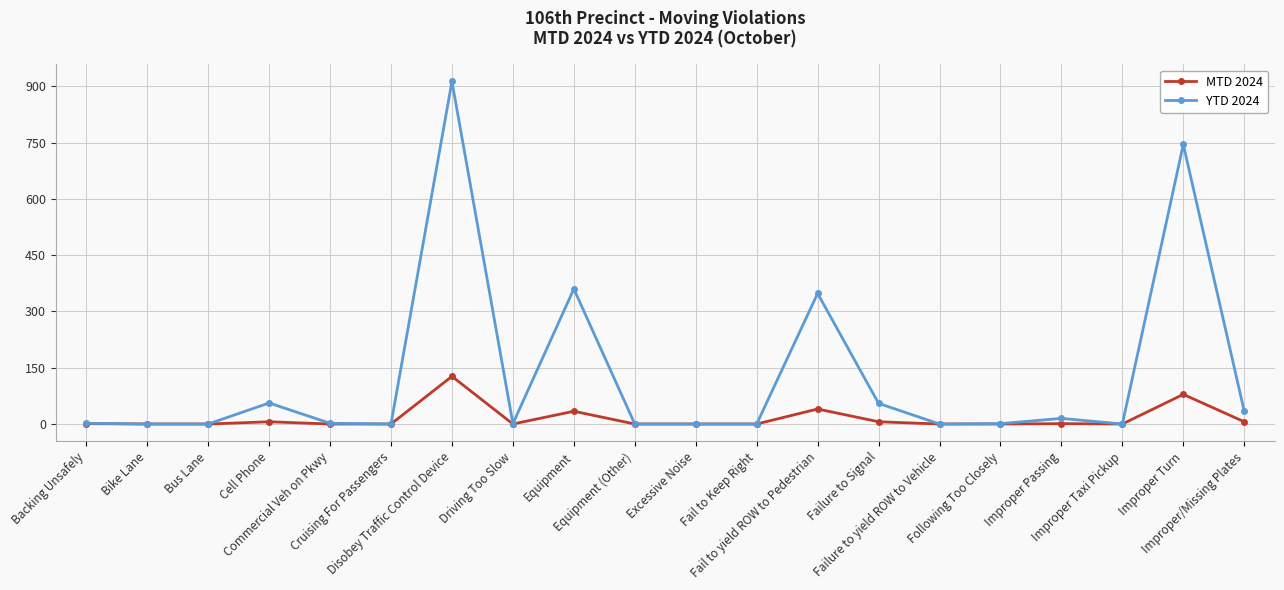

Which series has the largest total across all categories?

YTD 2024